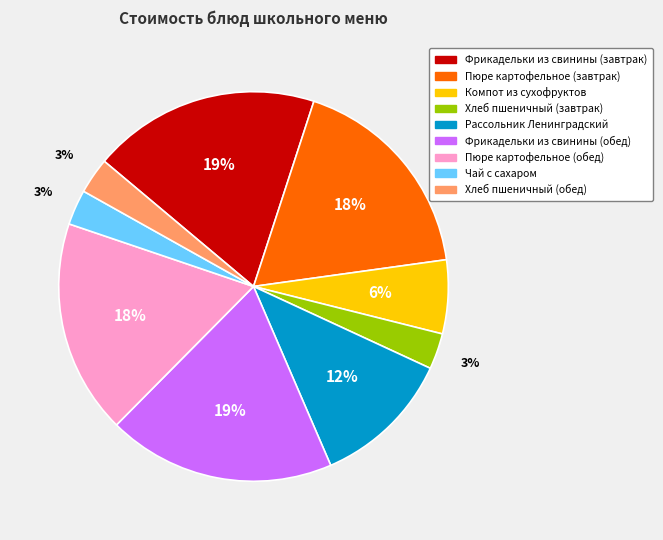

Count the number of slices in the pie.

9